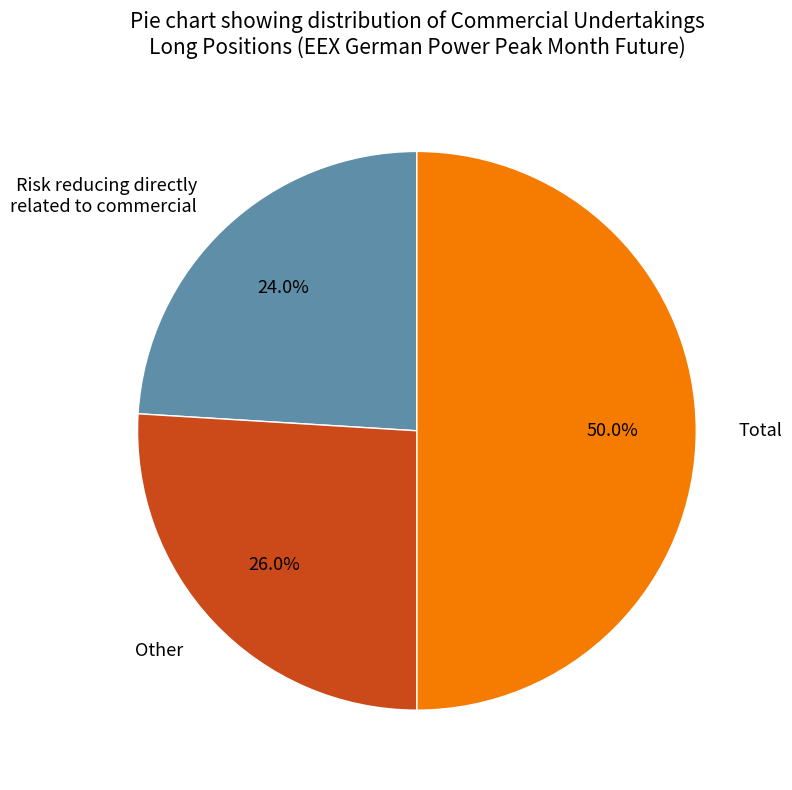

What is the smallest slice in the pie chart?

Risk reducing directly related to commercial